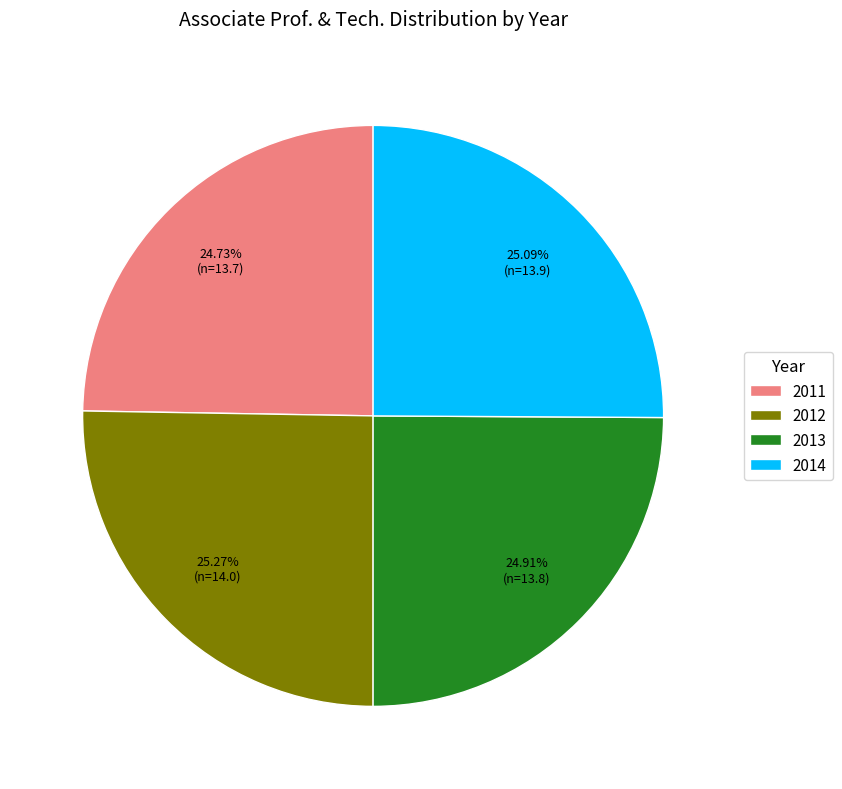

Count the number of slices in the pie.

4